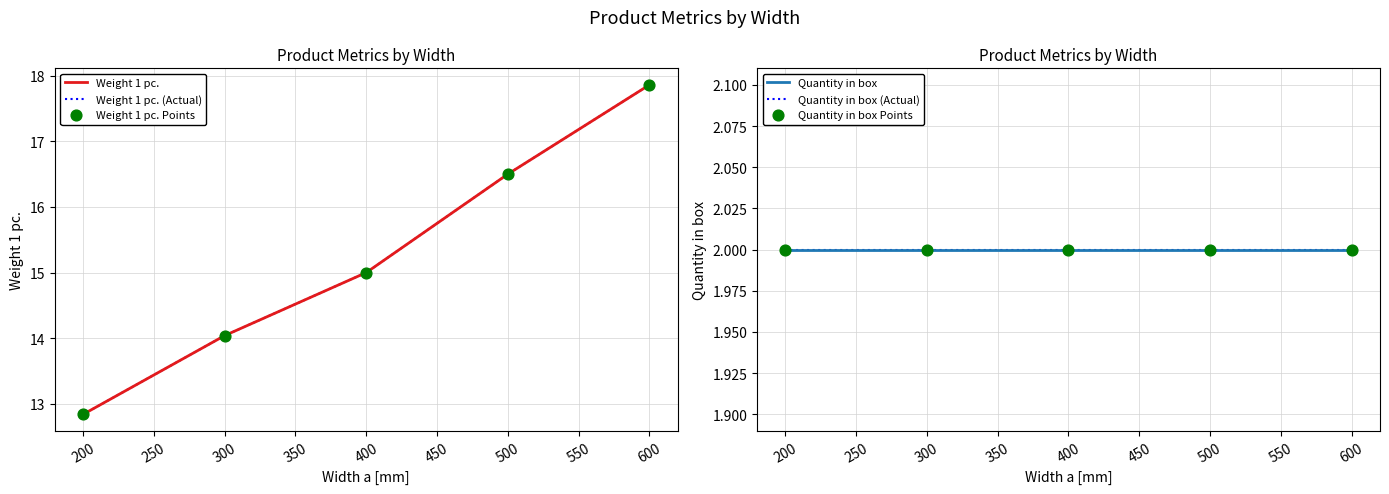

Which series reaches the maximum Y coordinate?

Weight 1 pc.